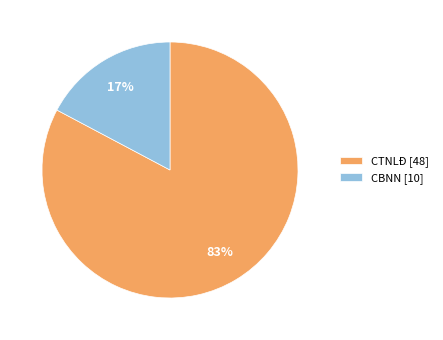

To the nearest percent, what percentage of the pie is CTNLĐ?

83%